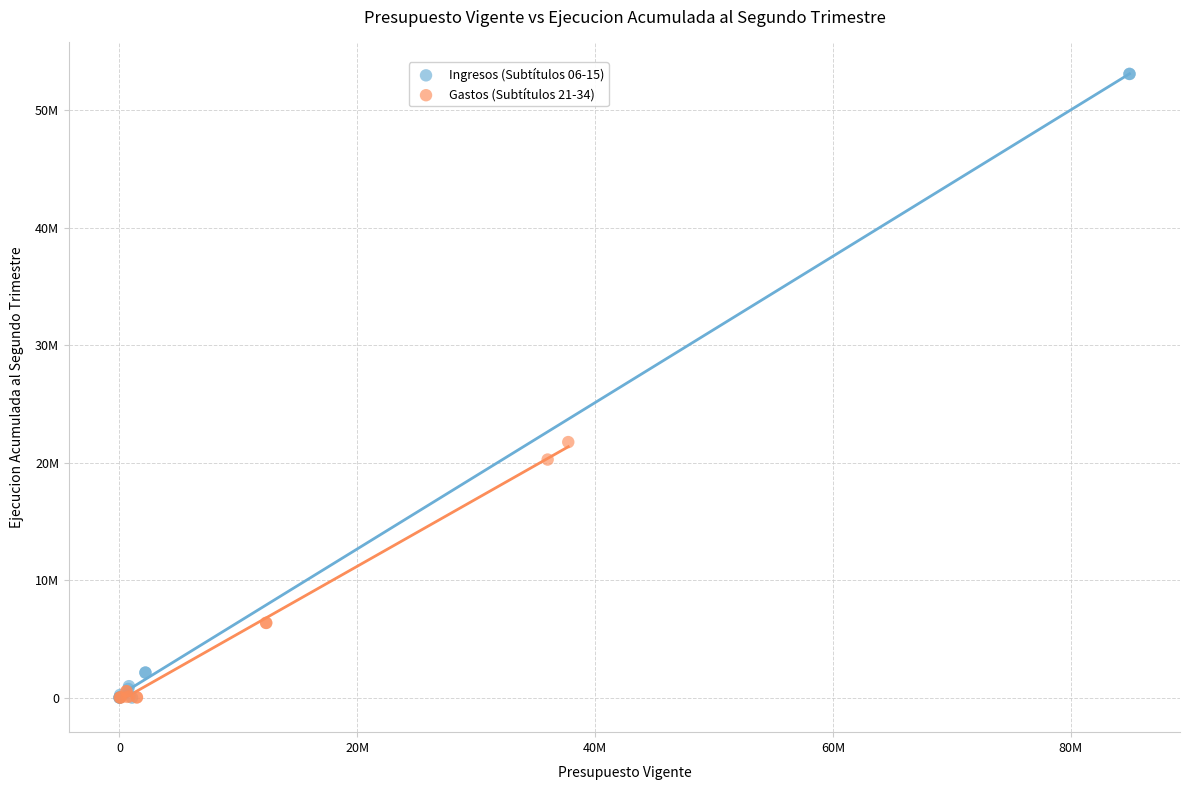

What are all the series names shown in the legend?

Ingresos (Subtítulos 06-15), Gastos (Subtítulos 21-34)